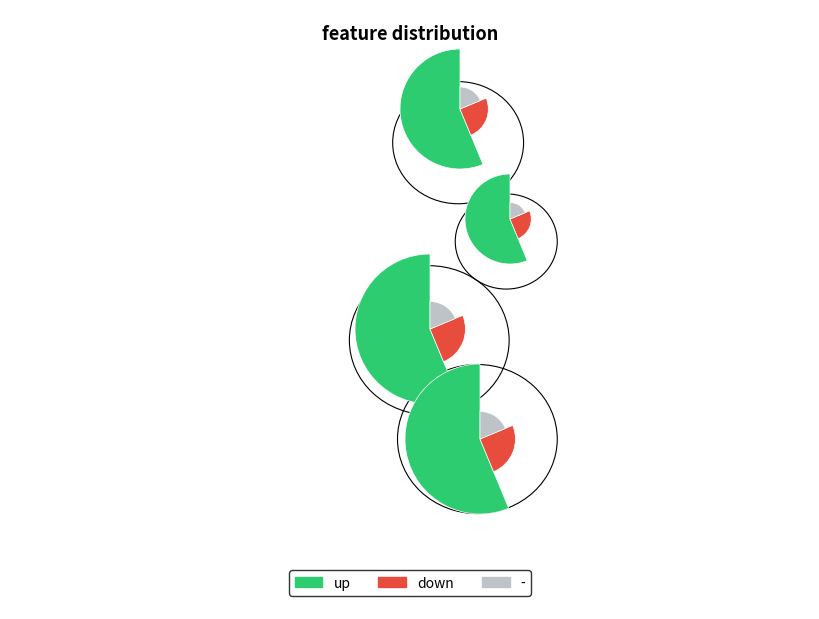

Which slice is the smallest?

-